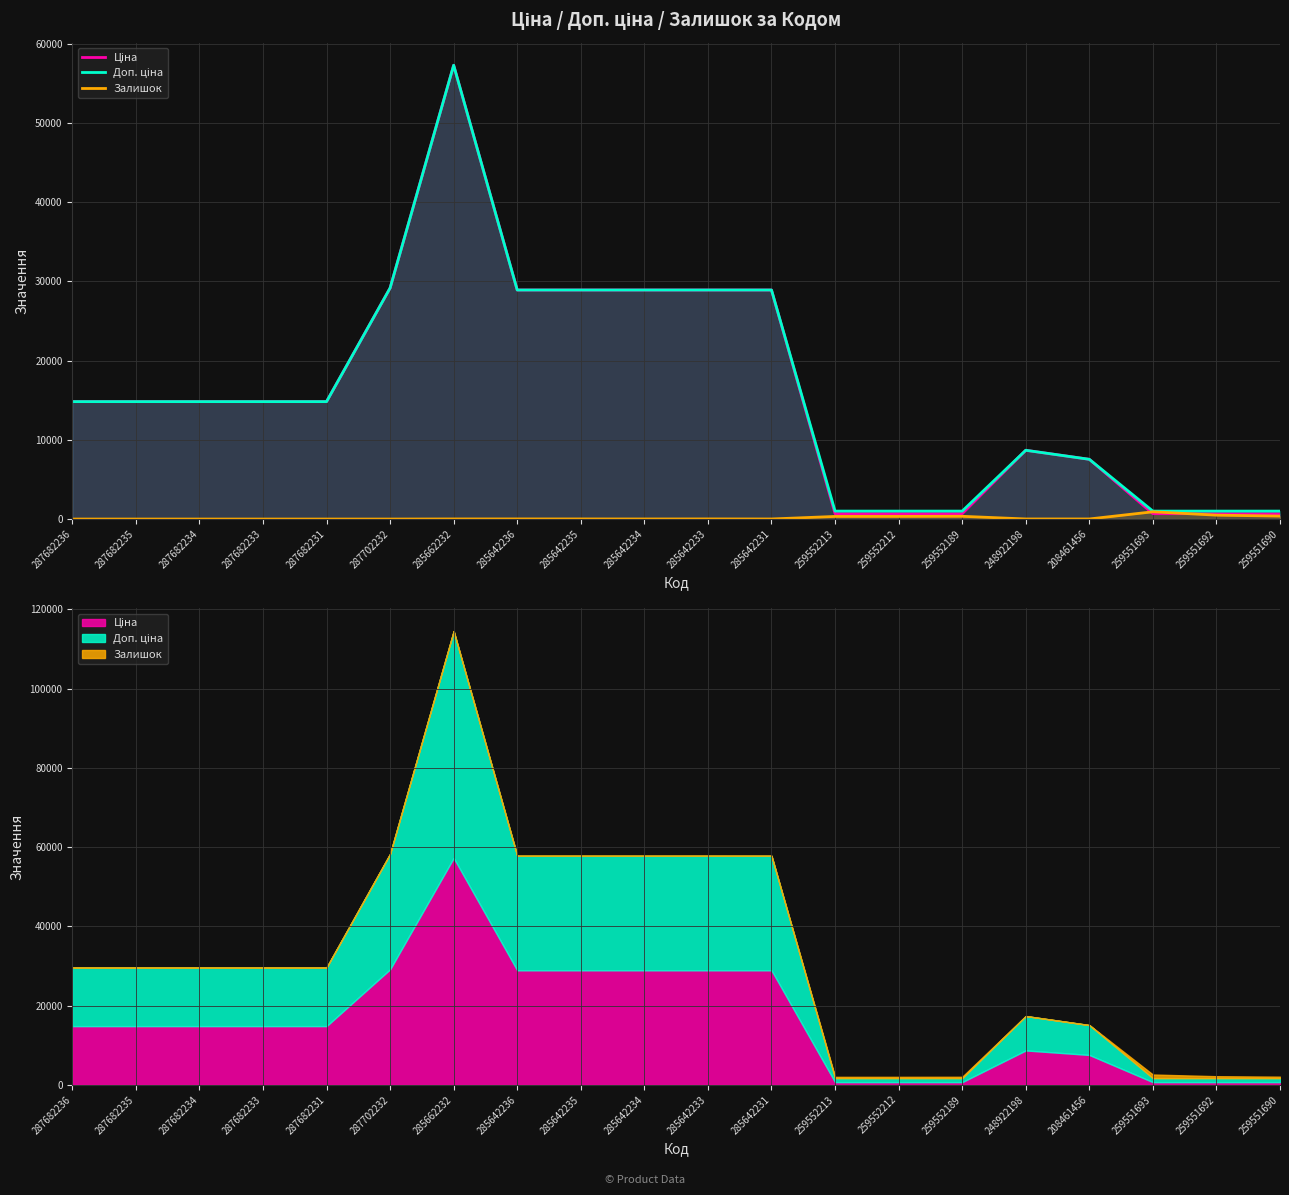

What is the approximate value of Залишок at 285642234?

10.0